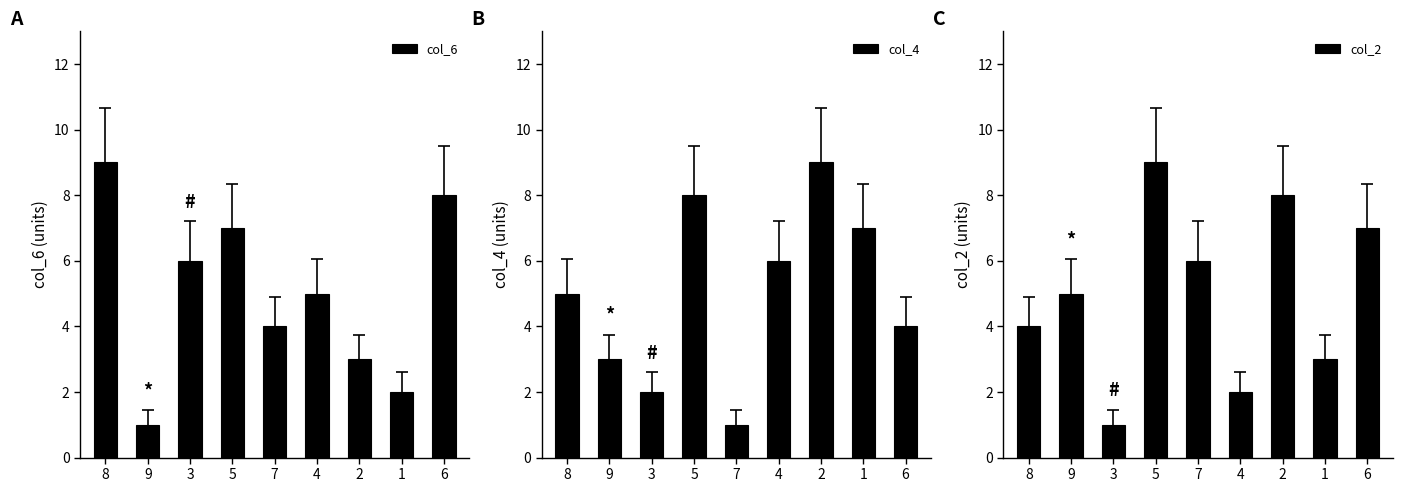

How many series are shown in this chart?

3